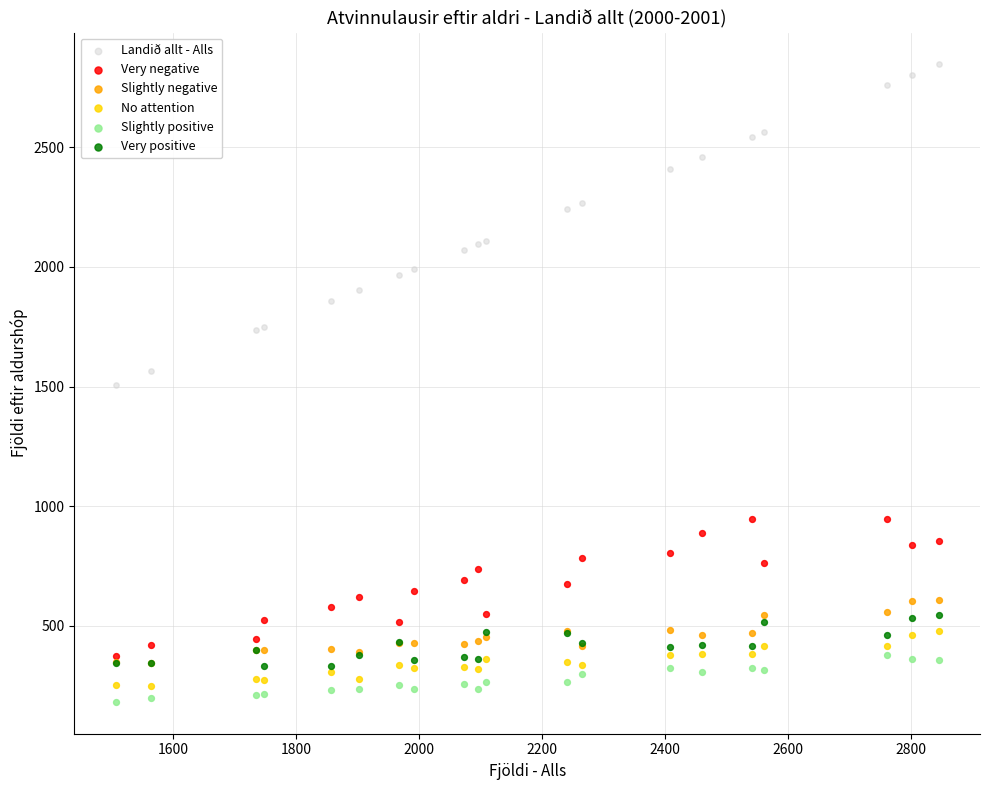

What are all the series names shown in the legend?

Landið allt - Alls, Very negative, Slightly negative, No attention, Slightly positive, Very positive